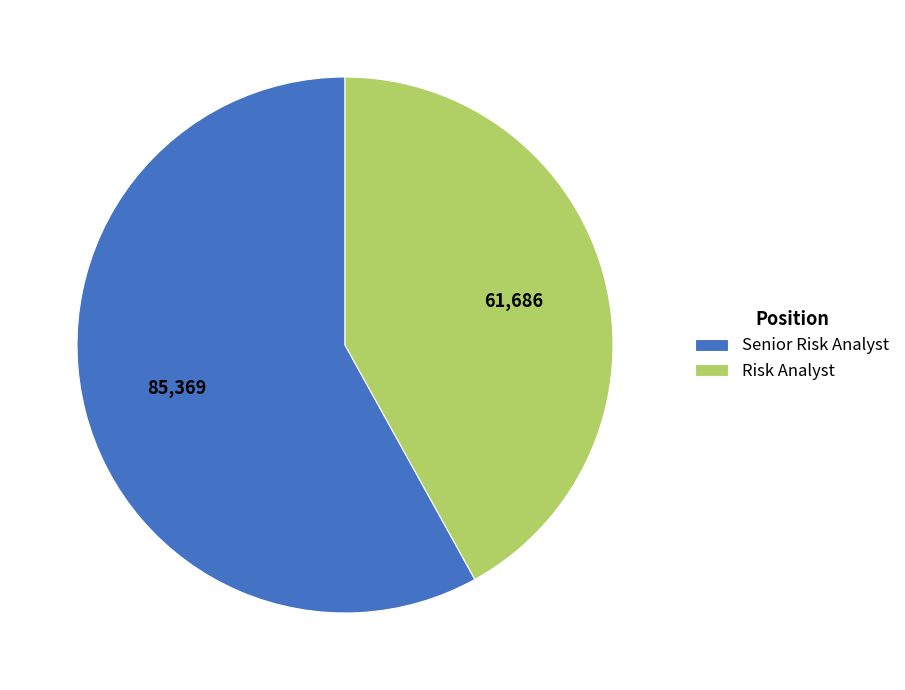

Is the sum of Senior Risk Analyst and Risk Analyst greater than half?

Yes